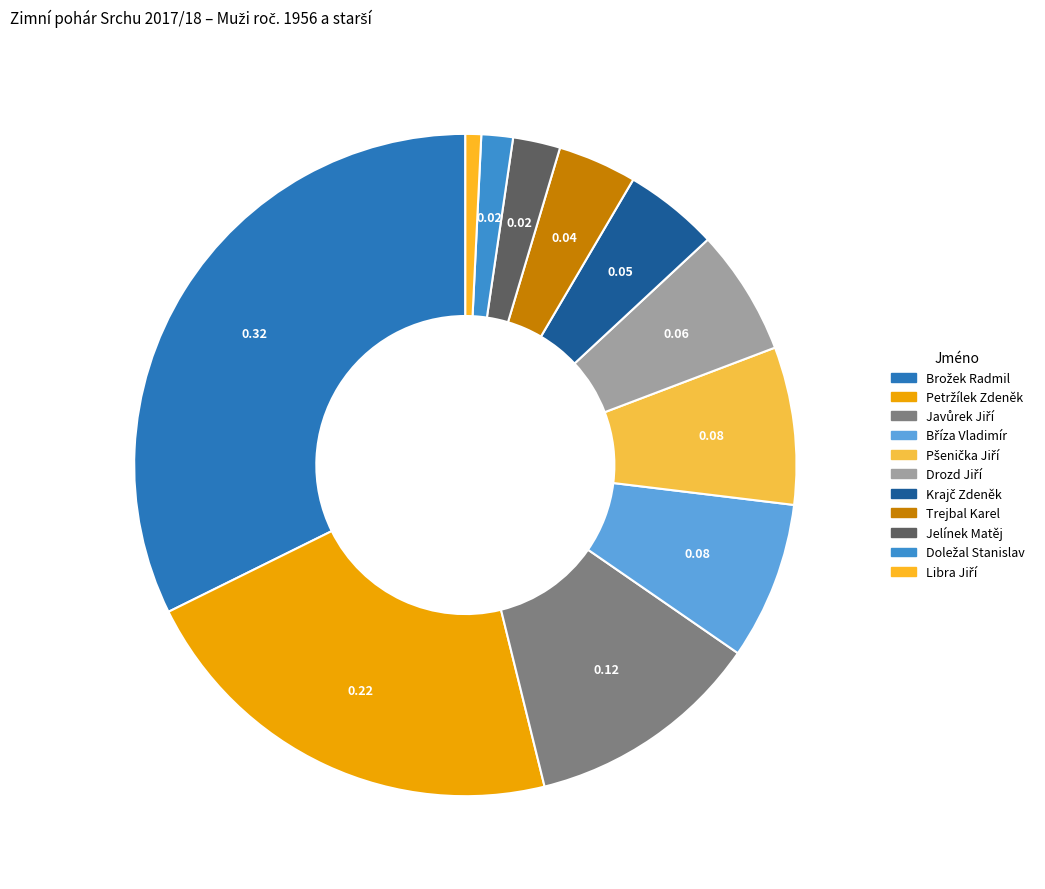

Which category has the biggest portion of the pie?

Brožek Radmil